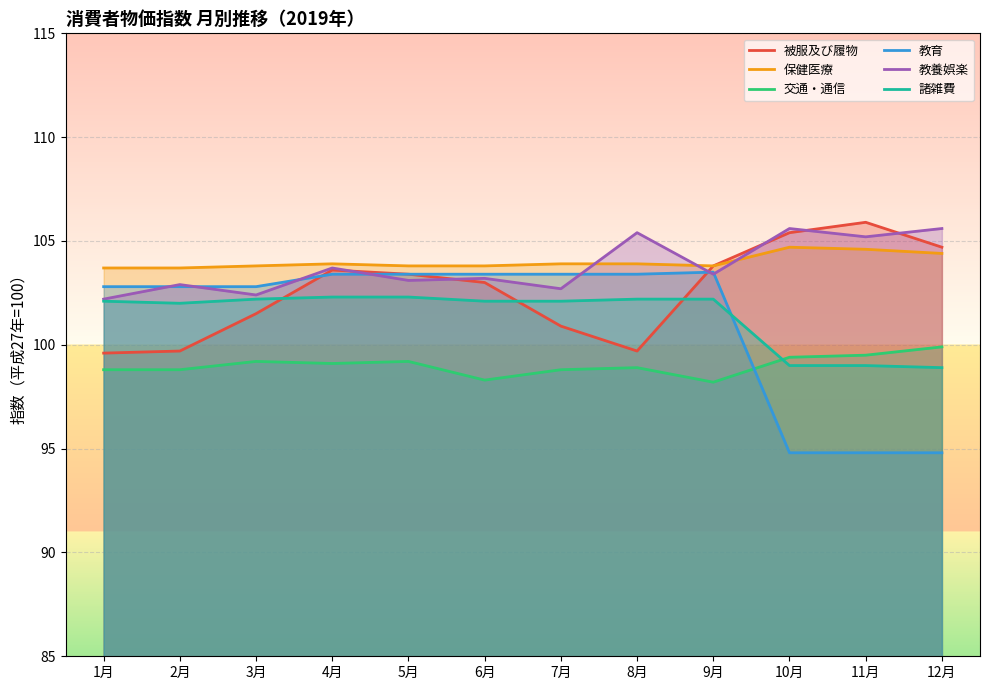

How many interior local peaks does the 保健医療 series have?

2